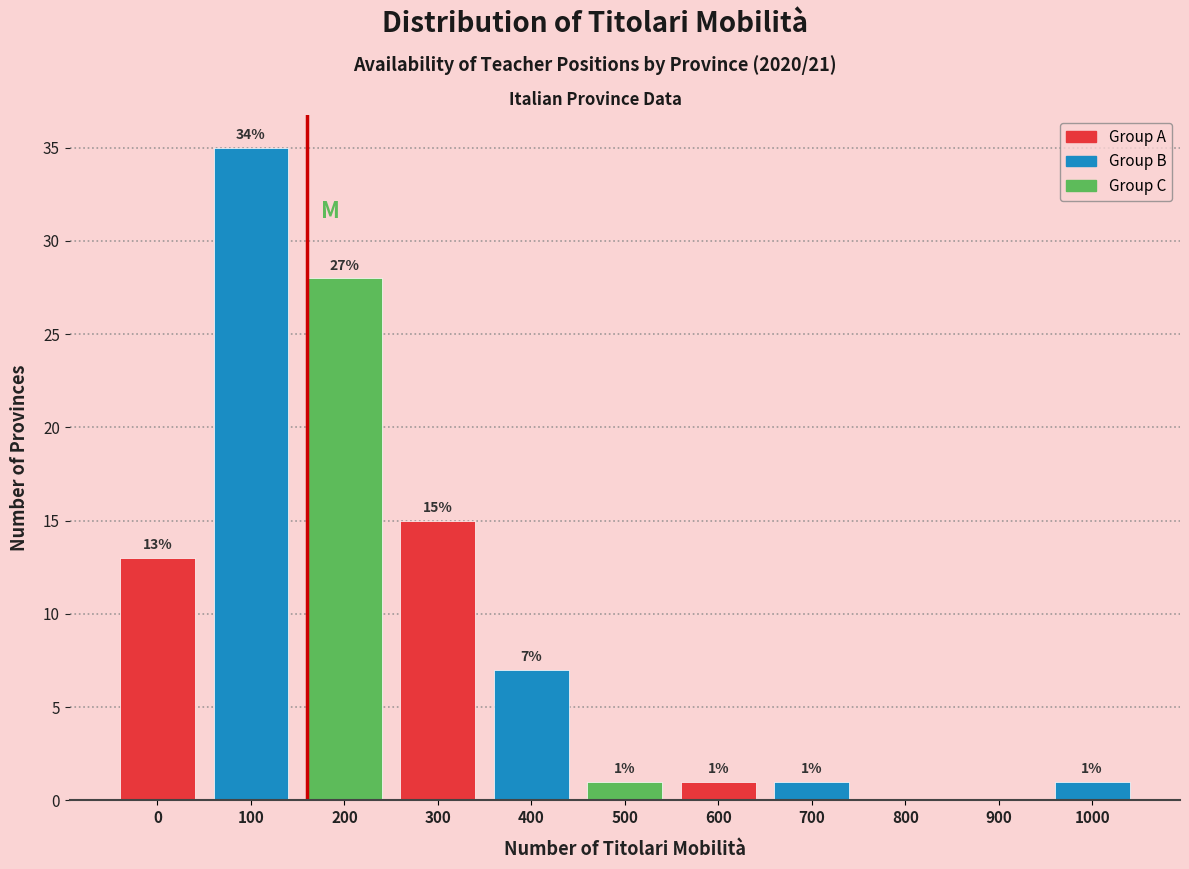

Reading right to left, list all the values displayed in this chart.

1000=1	900=0	800=0	700=1	600=1	500=1	400=7	300=15	200=28	100=35	0=13